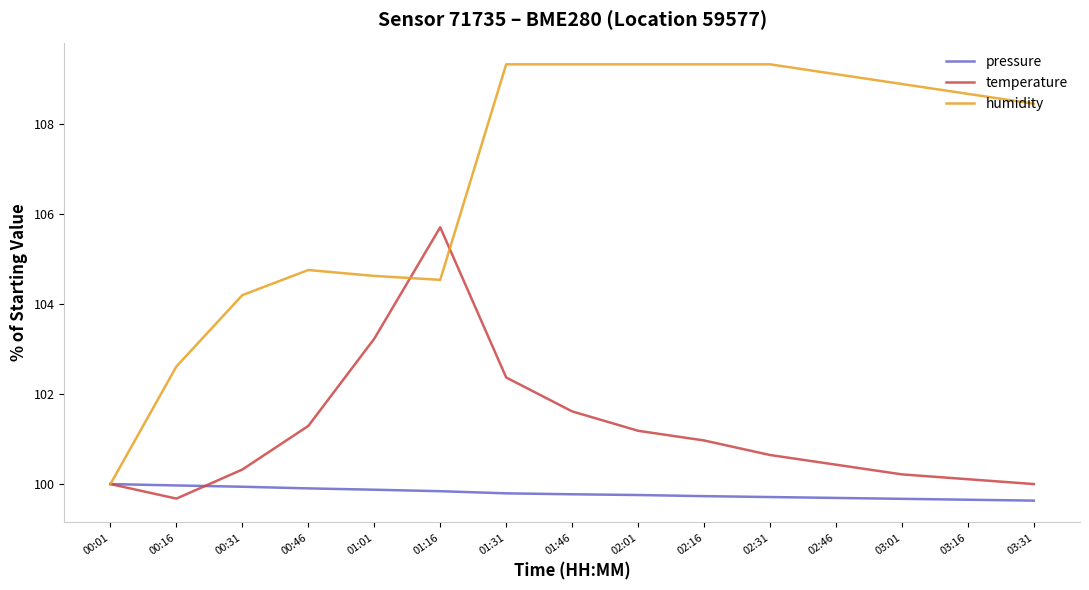

What is the sum of the pressure values at 03:01 and 02:46?

199.4